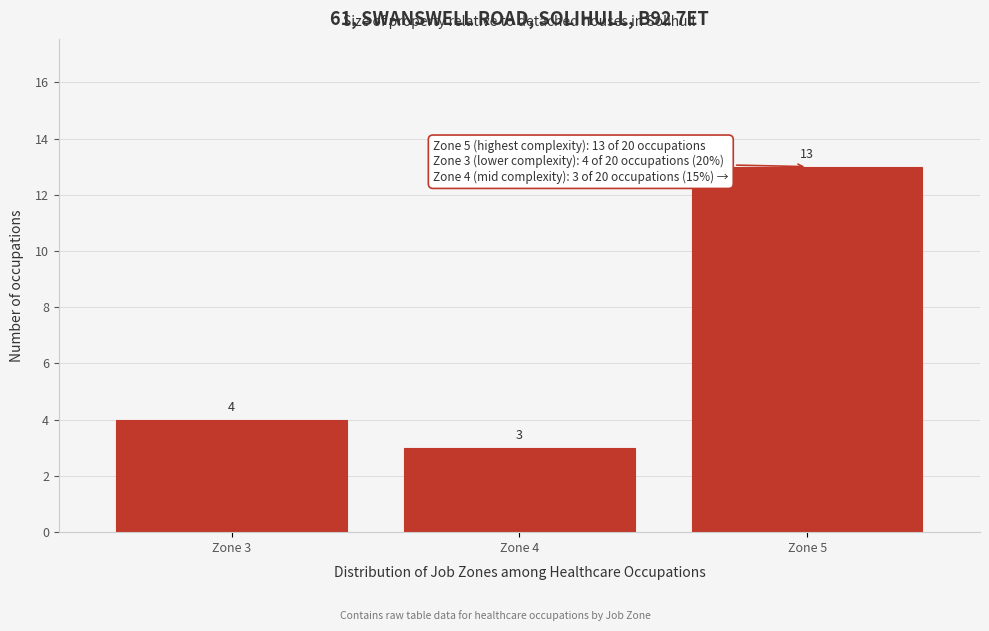

Reading left to right, extract all data points from this chart.

Zone 3=4	Zone 4=3	Zone 5=13